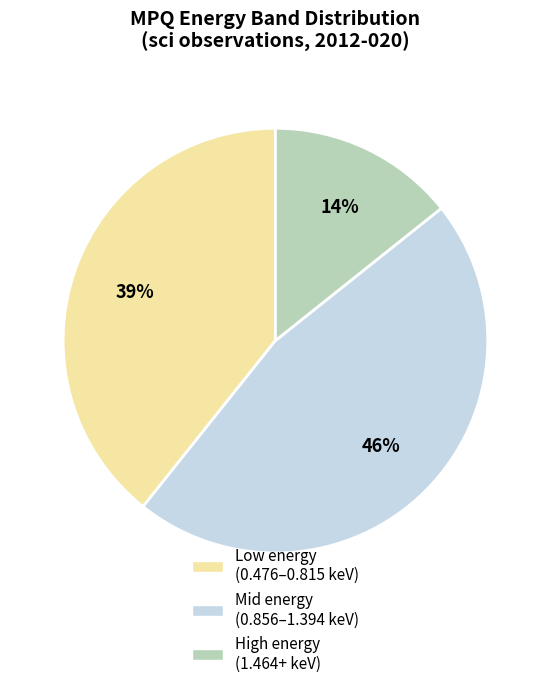

What is the largest slice in the pie chart?

Mid energy (0.856–1.394 keV)